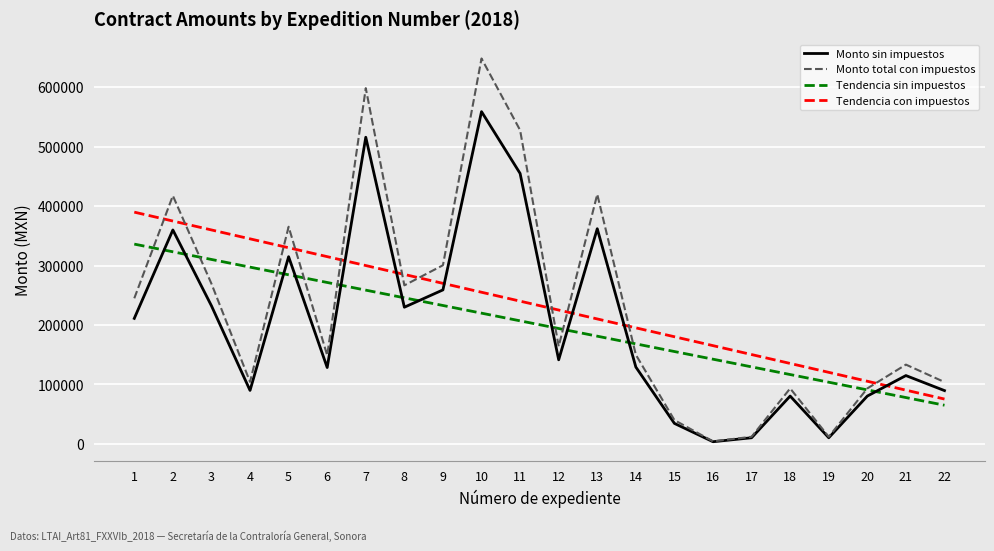

Is the value of Tendencia con impuestos at 4 greater than the value of Monto total con impuestos at 21?

Yes